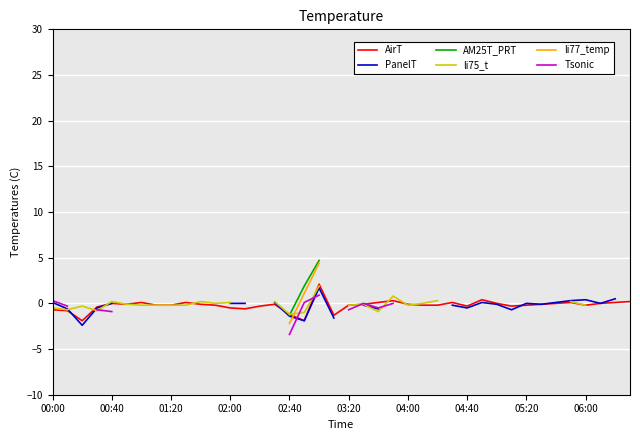

What are all the series names shown in the legend?

AirT, PanelT, AM25T_PRT, li75_t, li77_temp, Tsonic